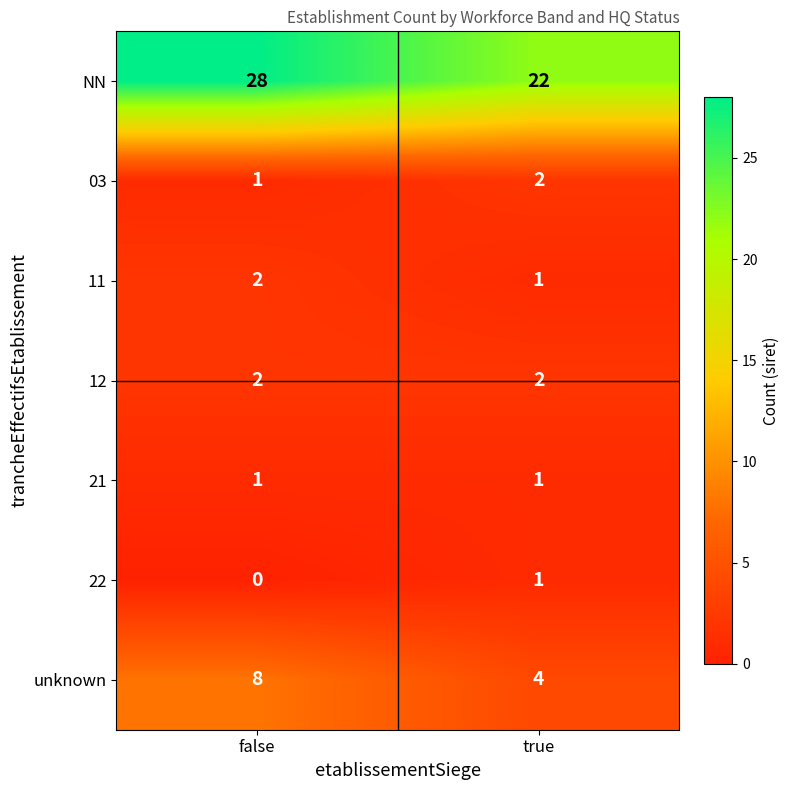

The 22 series shows 1 at true. True or false?

True